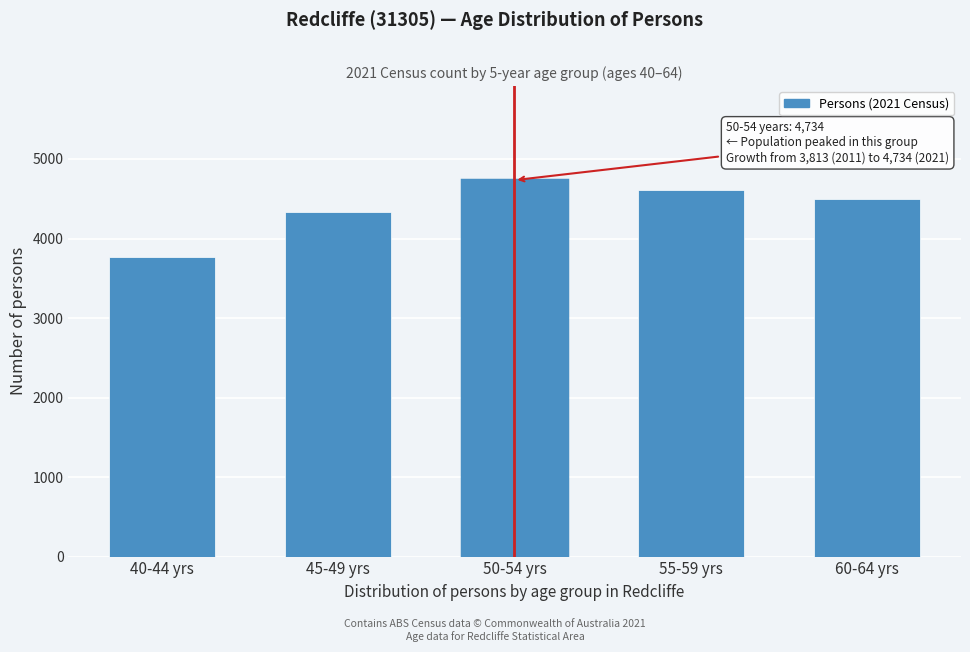

Reading left to right, extract all data points from this chart.

40-44 yrs=3771	45-49 yrs=4330	50-54 yrs=4734	55-59 yrs=4612	60-64 yrs=4495